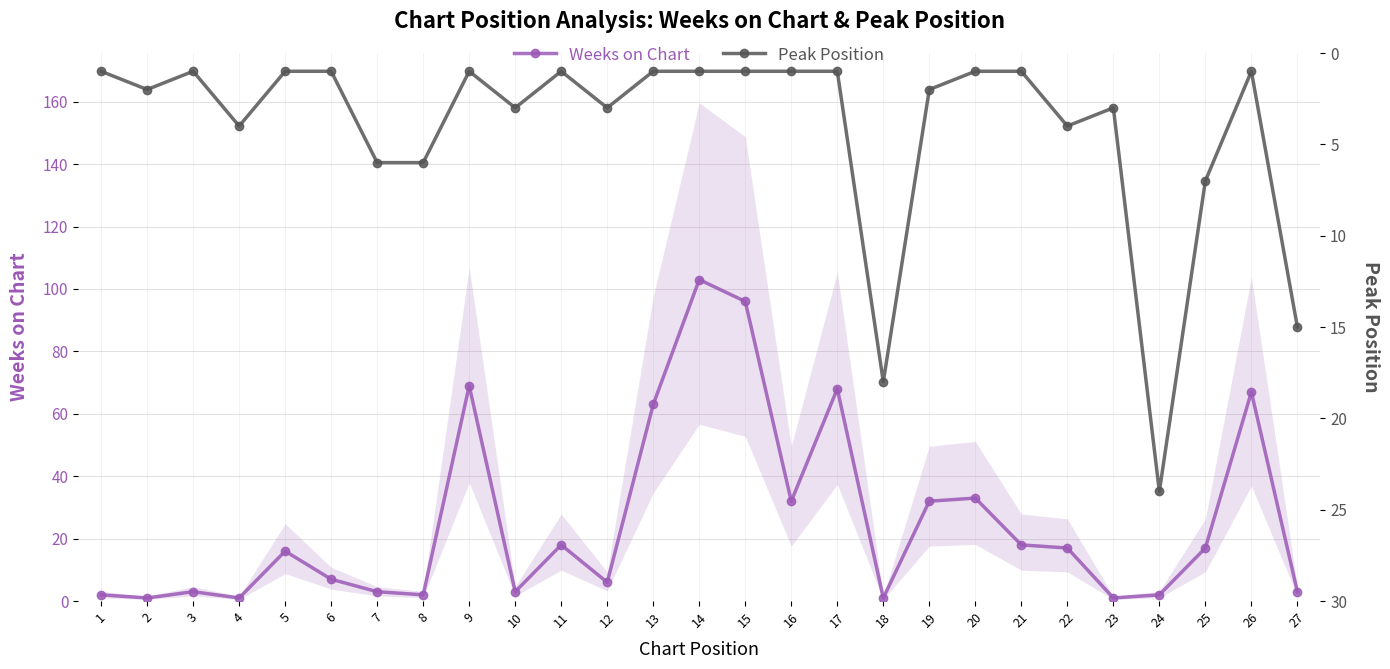

Between 13 and 19, which series saw the biggest shift?

Weeks on Chart